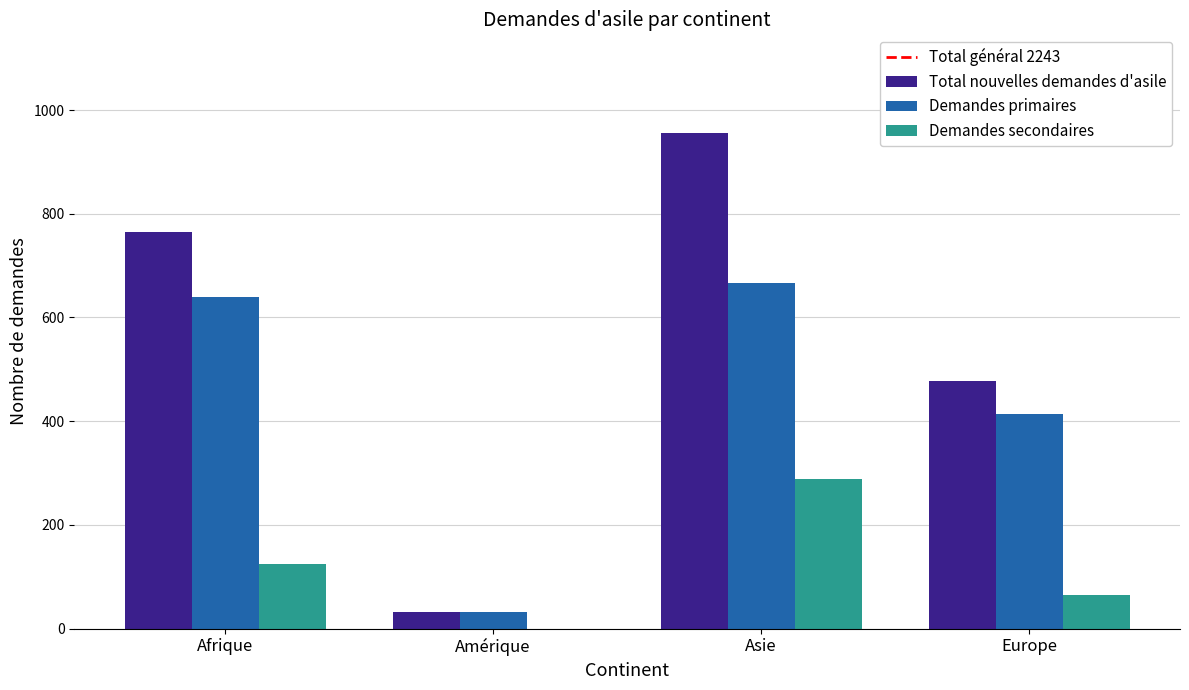

Does the chart contain stacked bars?

No